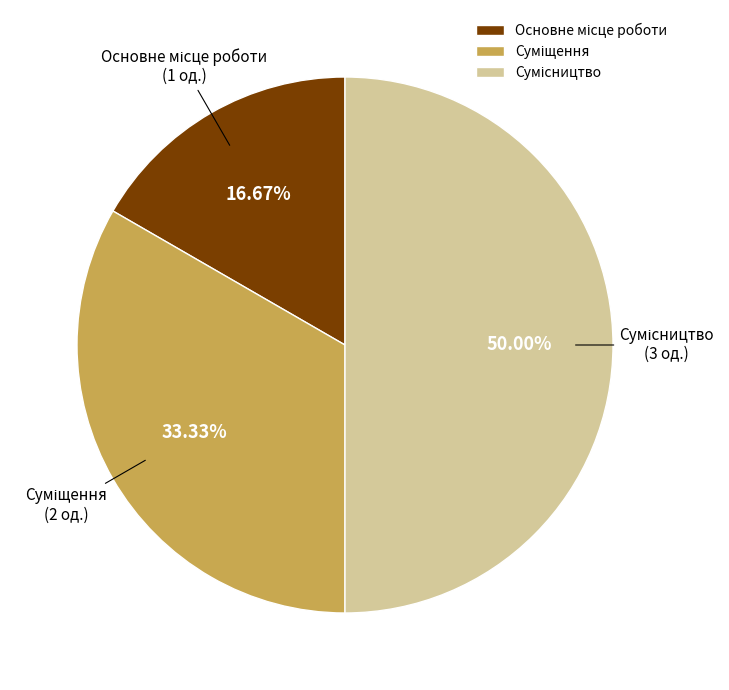

Is it true that Основне місце роботи is 25% of the pie?

False